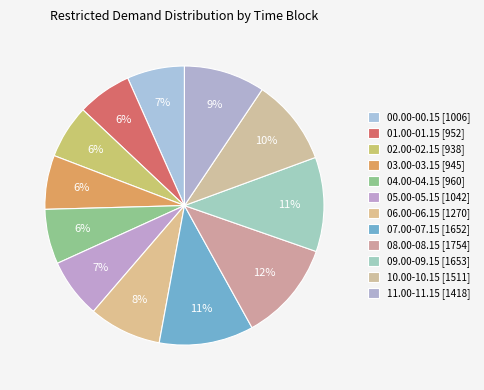

To the nearest percent, what is the combined percentage of 00.00-00.15 and 10.00-10.15?

17%